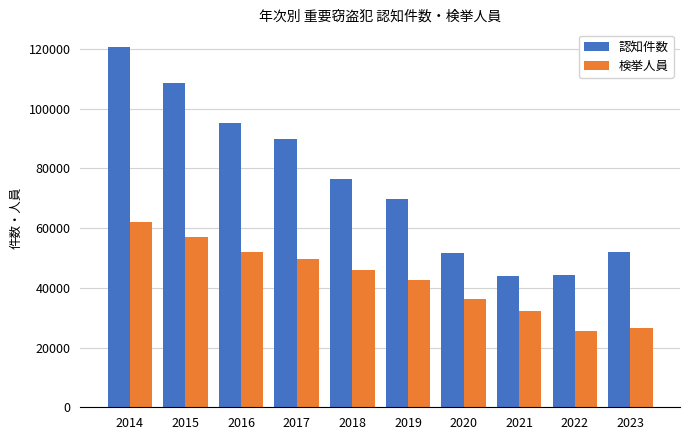

Count the number of data series in this chart.

2